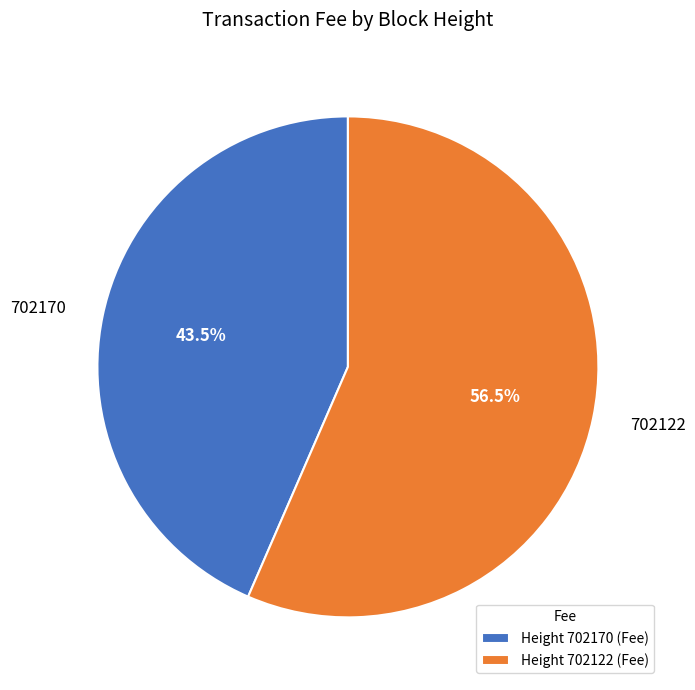

To the nearest percent, what is the average slice percentage?

50%